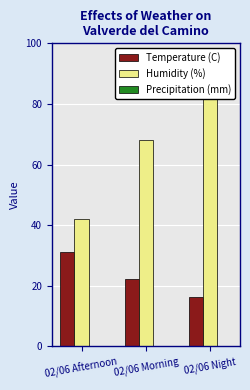

Rank the series by their maximum value, from highest to lowest.

Humidity (%), Temperature (C), Precipitation (mm)